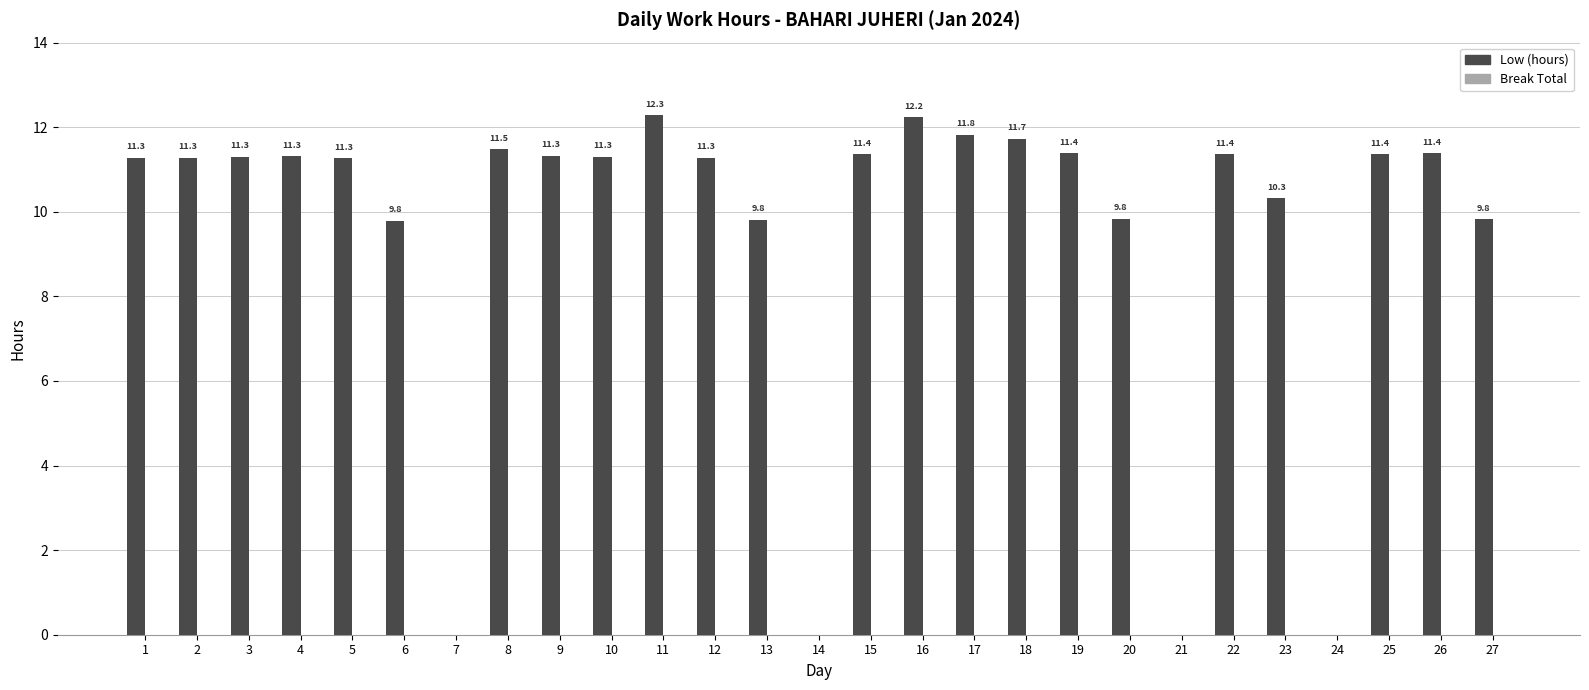

Between 11 and 18, which is larger?

11